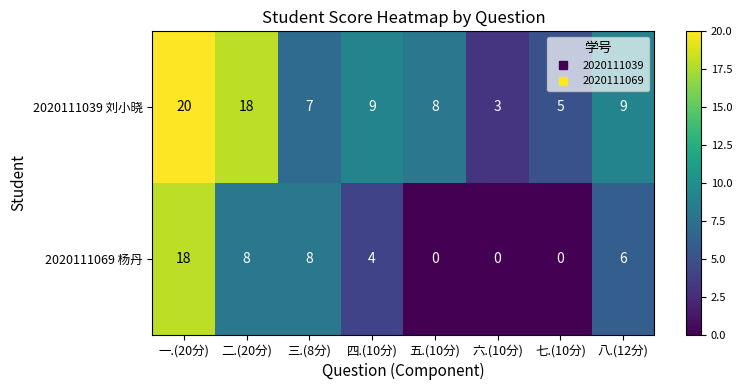

The value of 2020111069 杨丹 at 六.(10分) is 0. True or false?

True